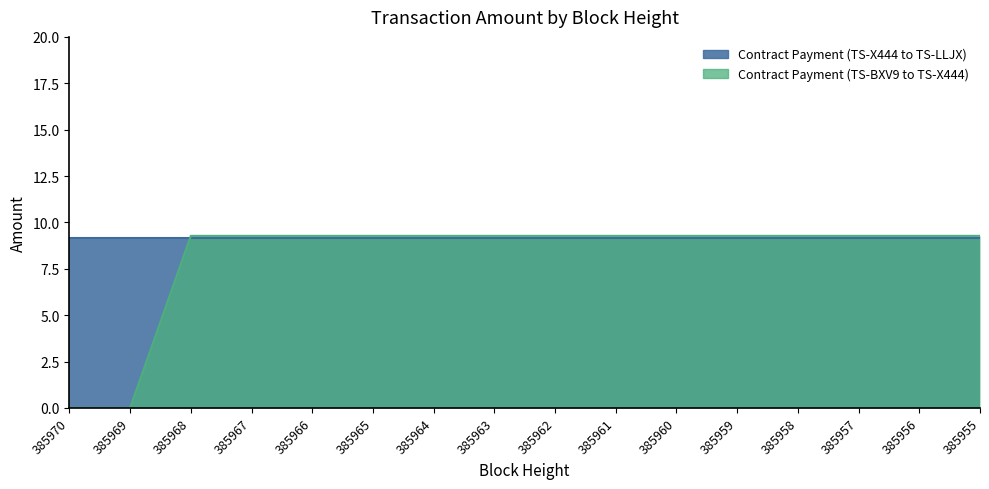

What is the ratio of the value at 385960 to the value at 385965?

1.0